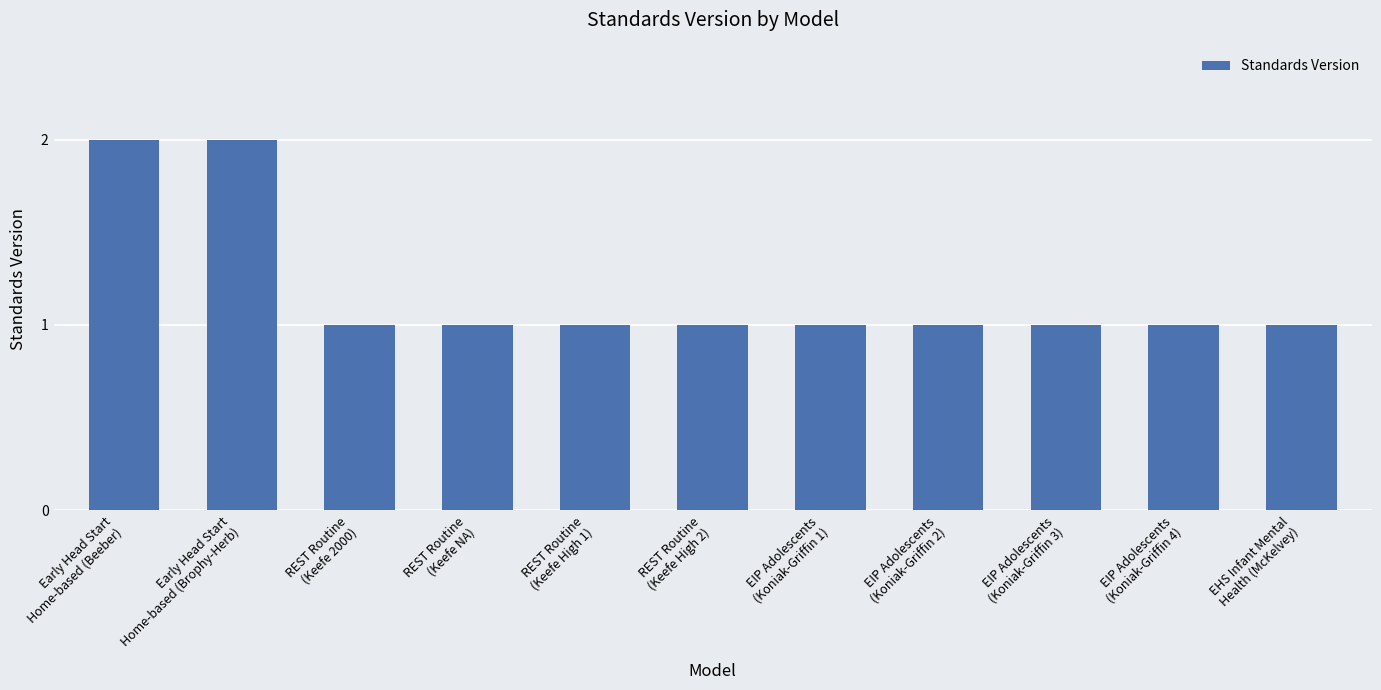

What is the sum of all values?

13